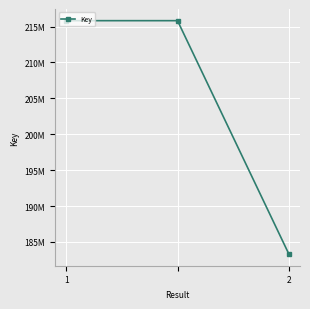

What is the greatest value displayed?

215813358